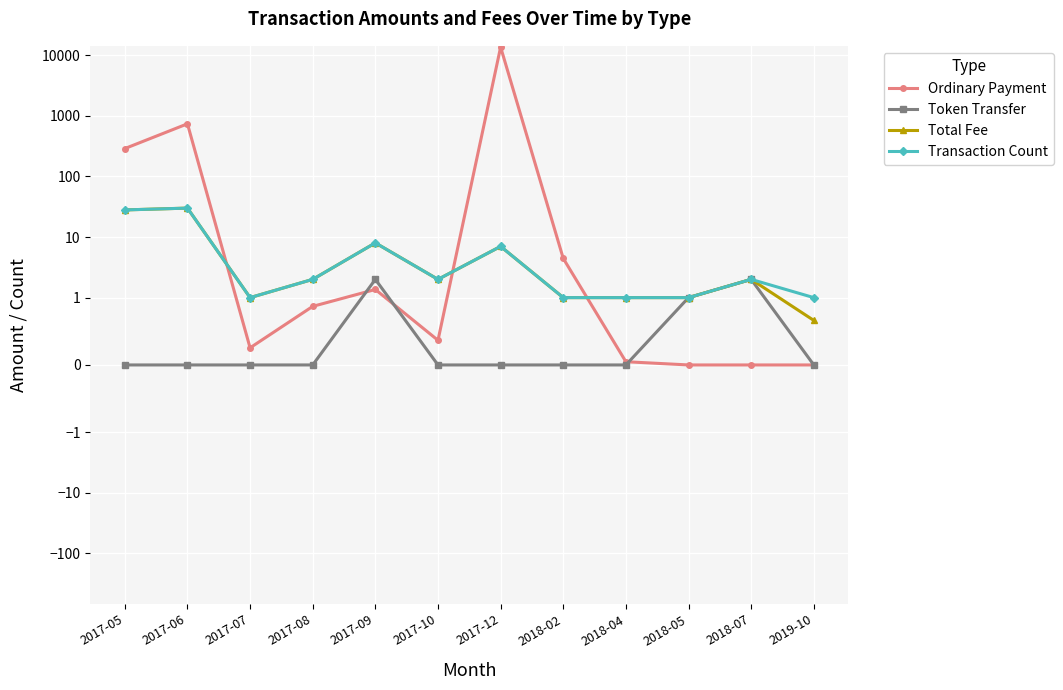

What is the total value across all series at 2017-07?

2.3